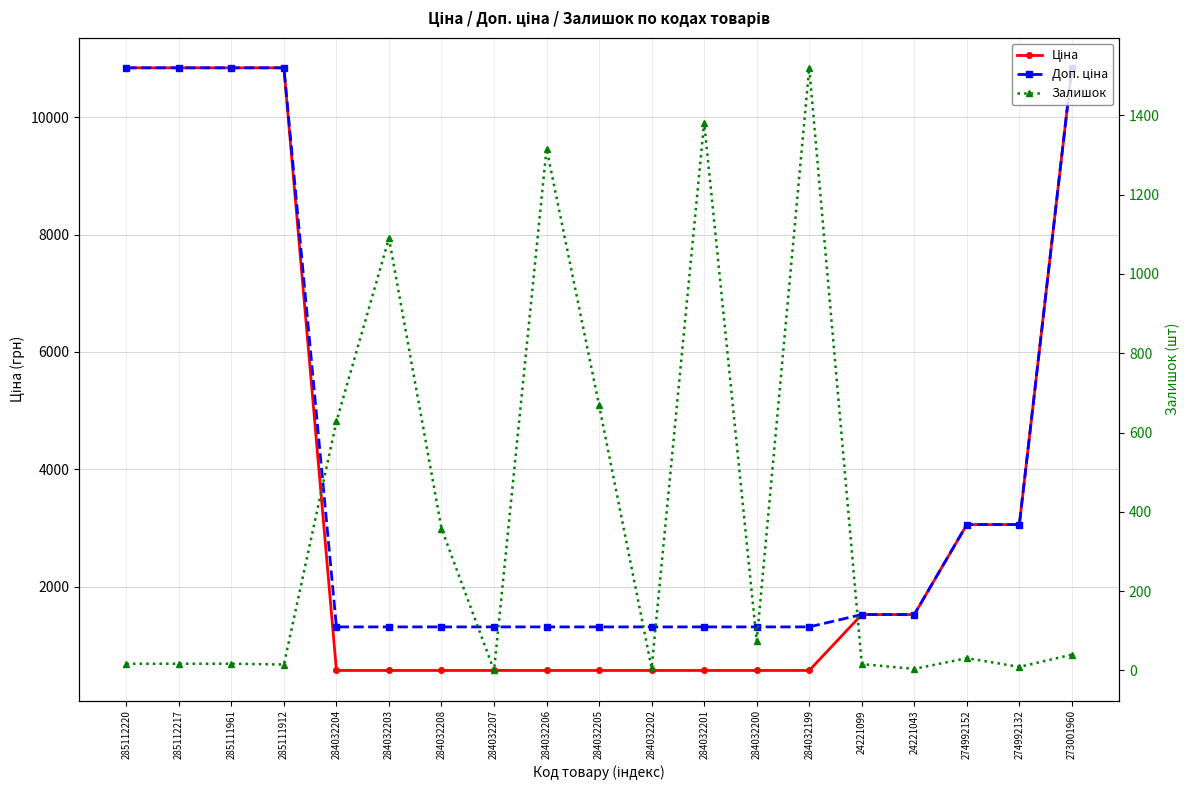

What is the value of the Доп. ціна point at the 11th from the left?

1316.7